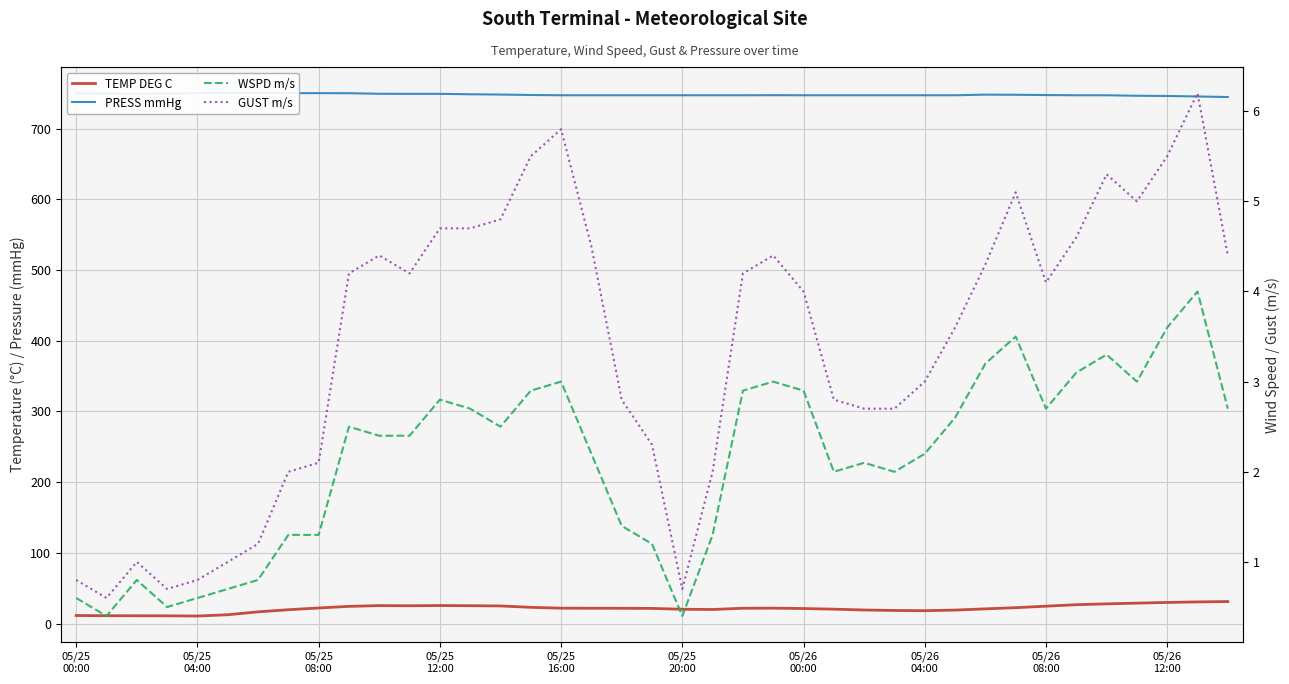

Which series has the largest total across all categories?

PRESS mmHg